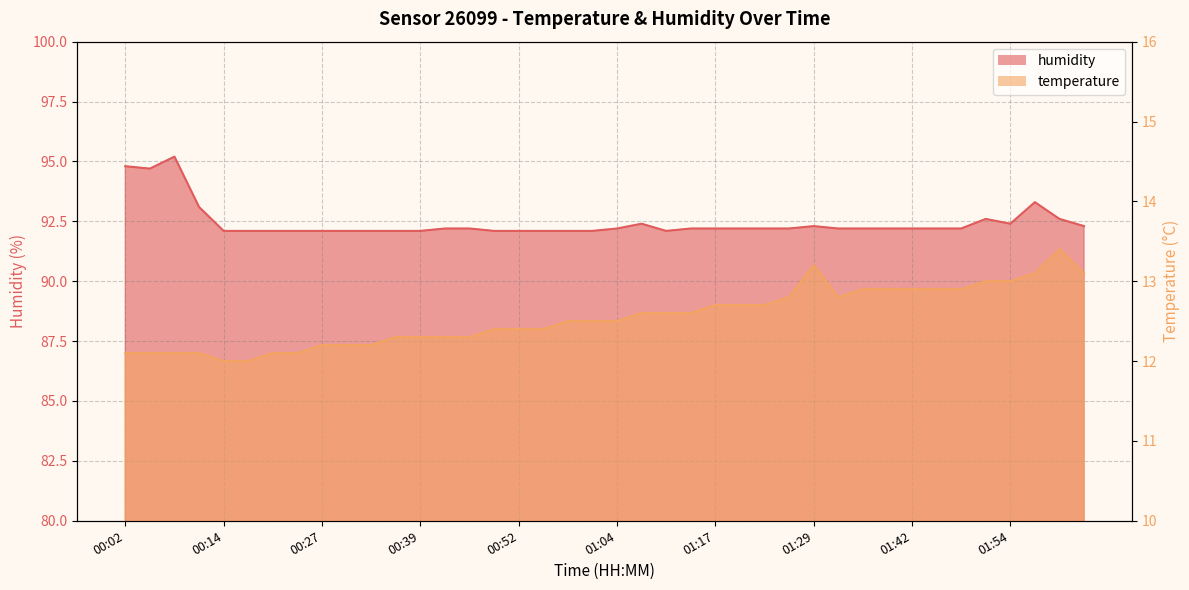

What is the highest value of the humidity series?

95.2